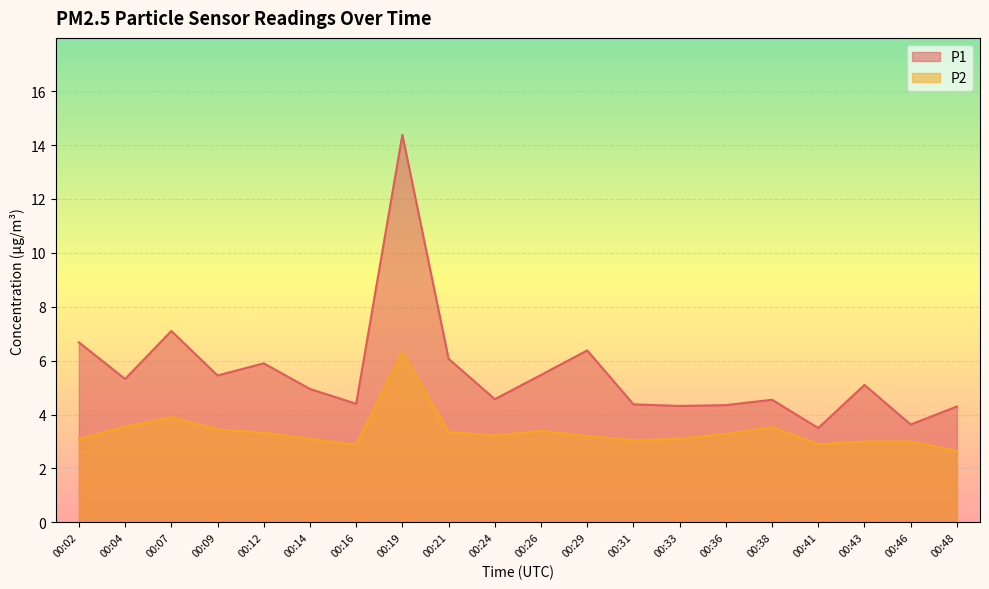

What is the highest value of the P2 series?

6.3